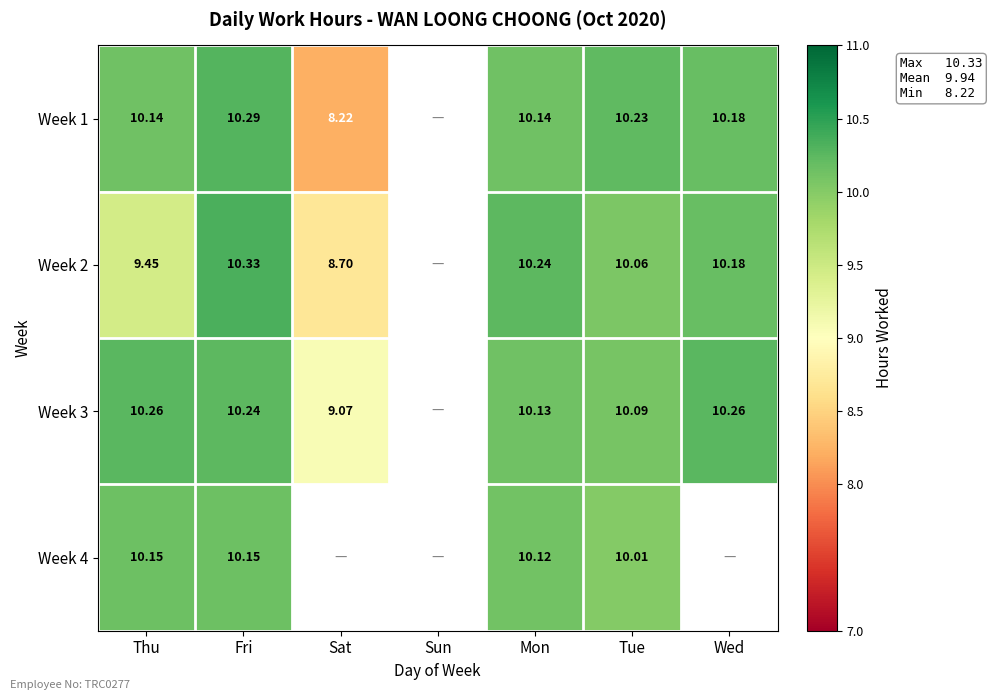

The value of Week 3 at Fri is 10.2. True or false?

True